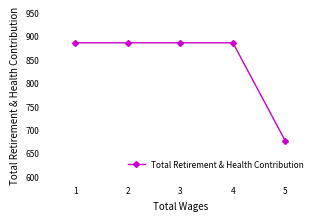

At which category does the chart reach its minimum across all series?

5